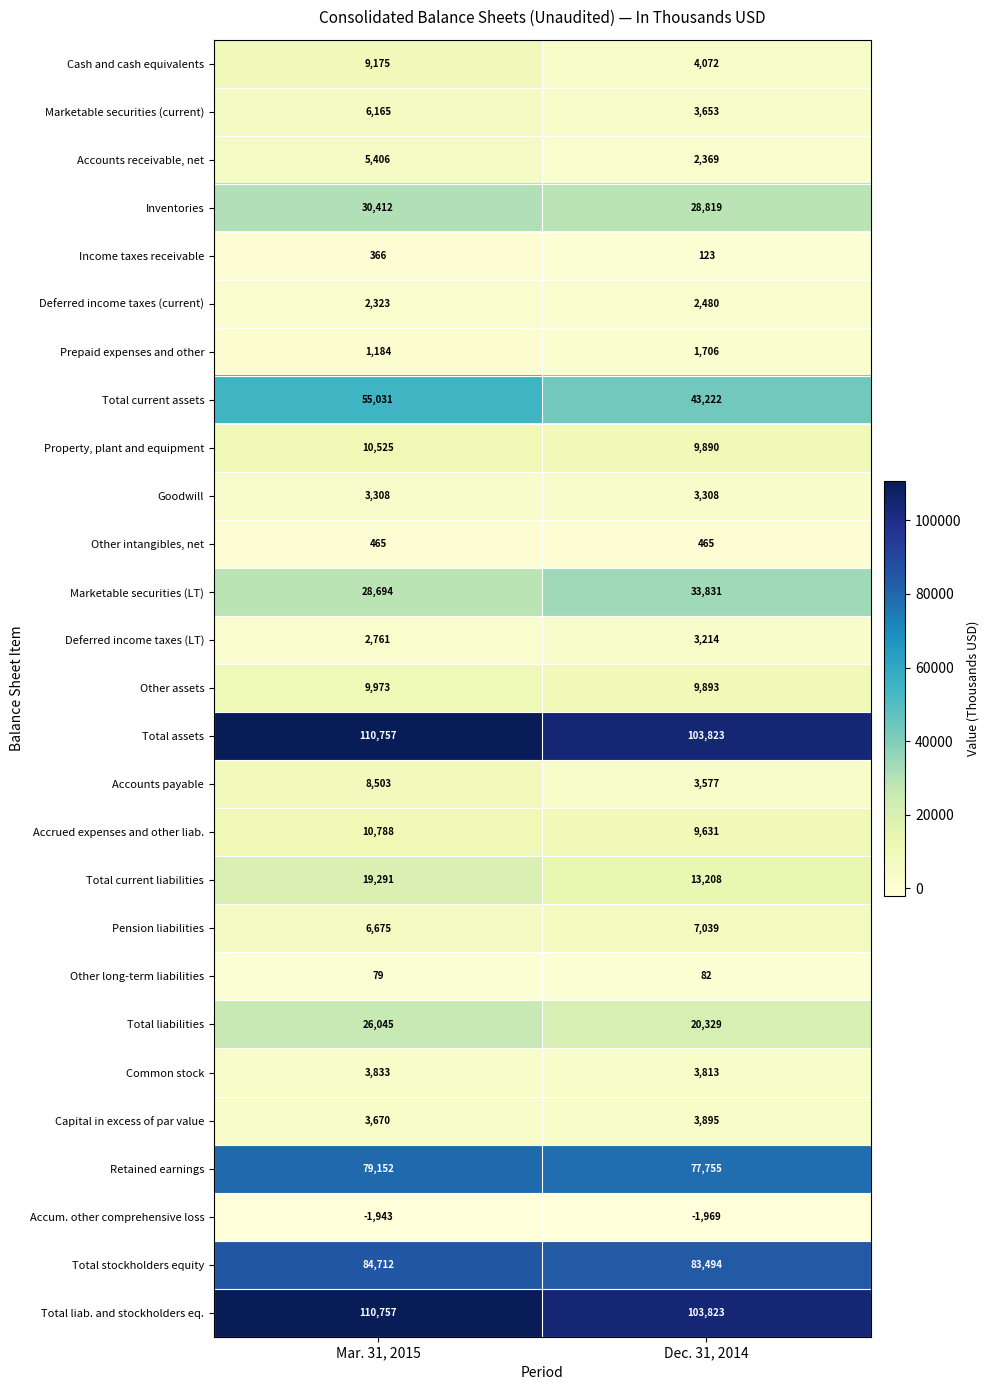

Is the value of Common stock at Mar. 31, 2015 greater than the value of Deferred income taxes (LT) at Mar. 31, 2015?

Yes